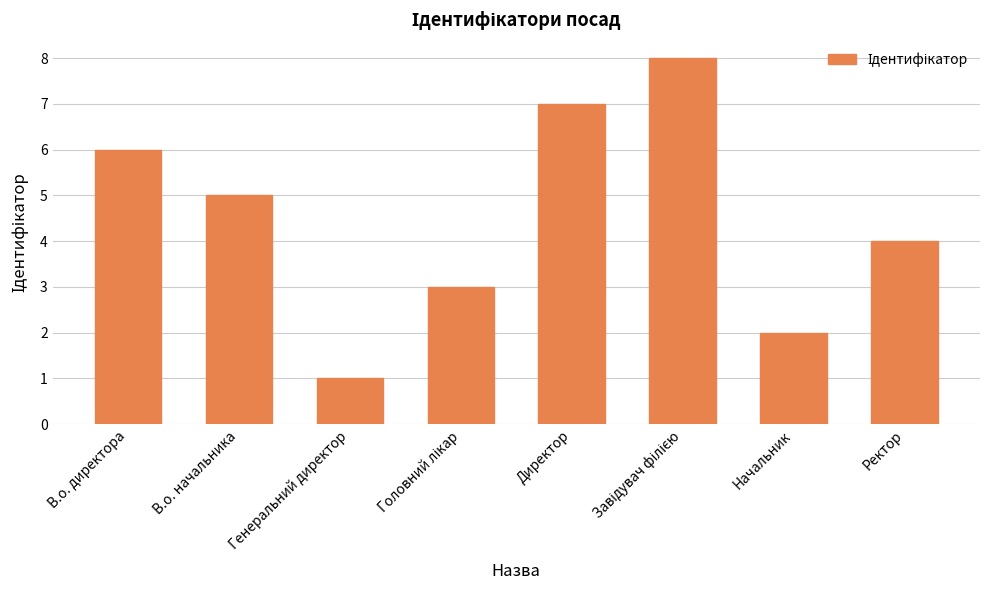

What is the maximum value shown in the chart?

8